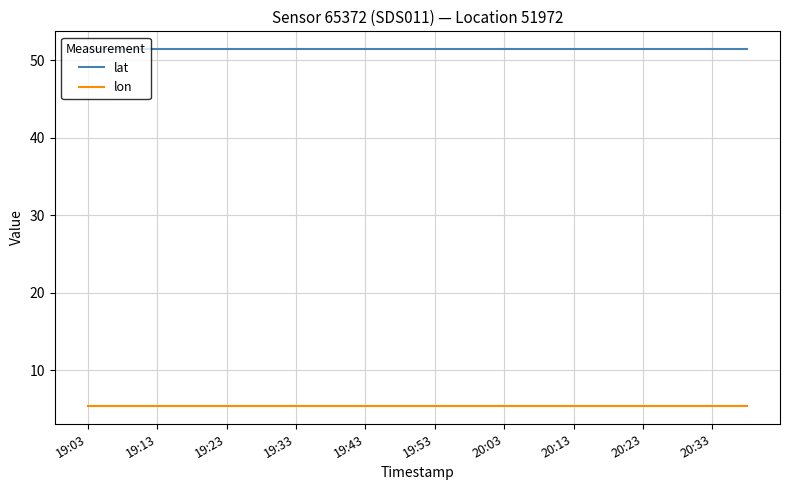

Which series has the largest total across all categories?

lat